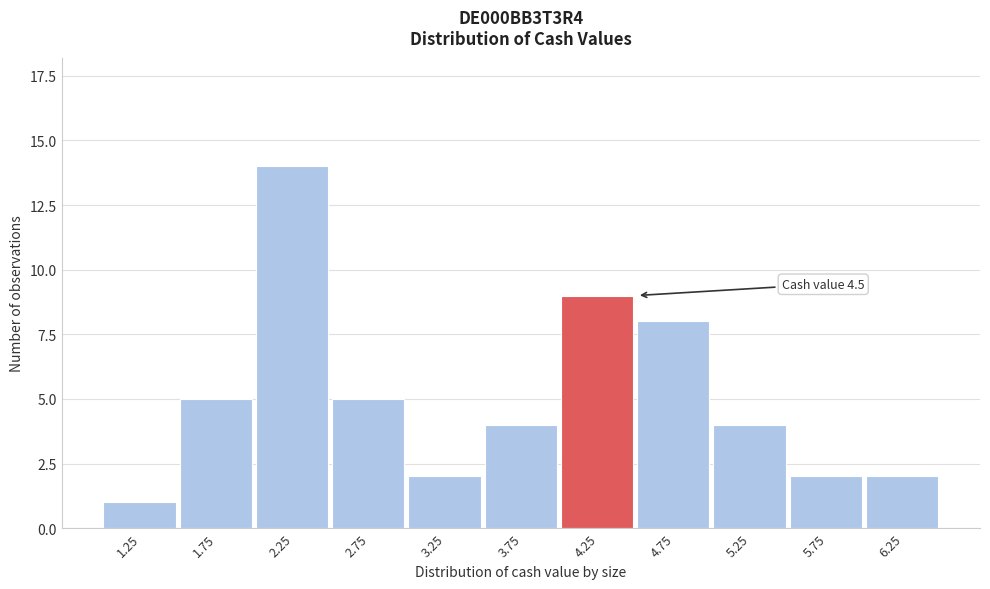

Reading left to right, extract all data points from this chart.

1.25=1	1.75=5	2.25=14	2.75=5	3.25=2	3.75=4	4.25=9	4.75=8	5.25=4	5.75=2	6.25=2